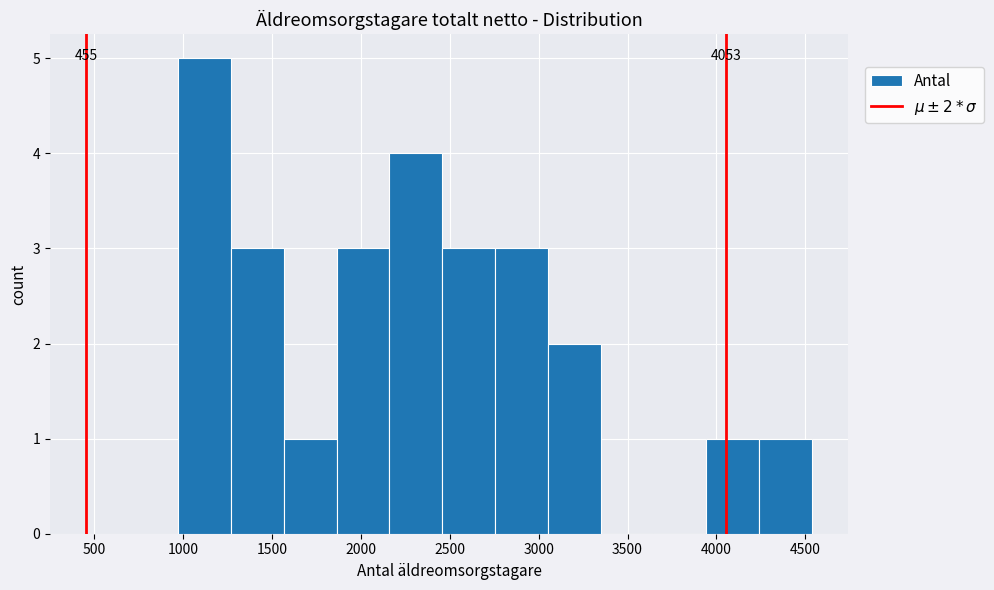

Over which range of the x-axis is the bar tallest?

950 to 1250